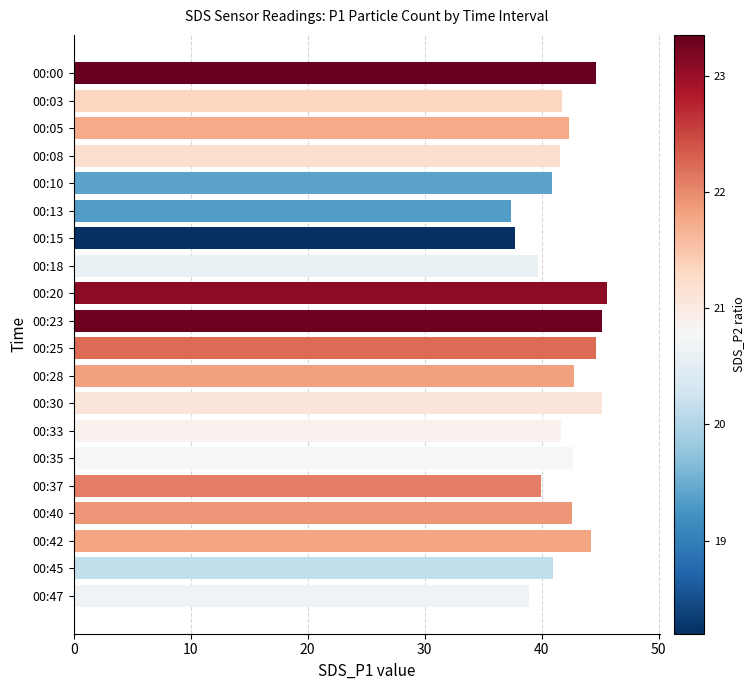

The value at 00:40 is 22.8. True or false?

False